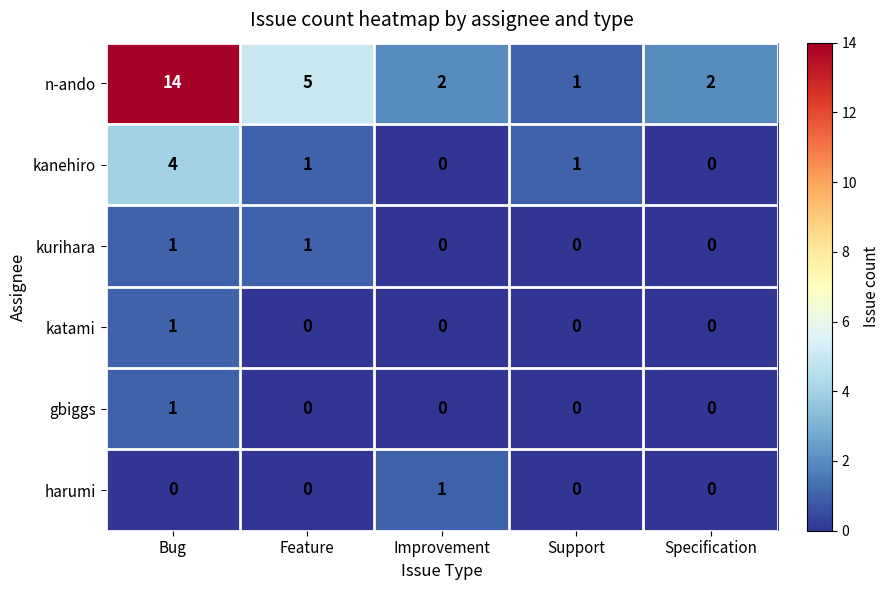

Reading right to left, transcribe all the data shown in this chart.

n-ando: 2	1	2	5	14
kanehiro: 0	1	0	1	4
kurihara: 0	0	0	1	1
katami: 0	0	0	0	1
gbiggs: 0	0	0	0	1
harumi: 0	0	1	0	0